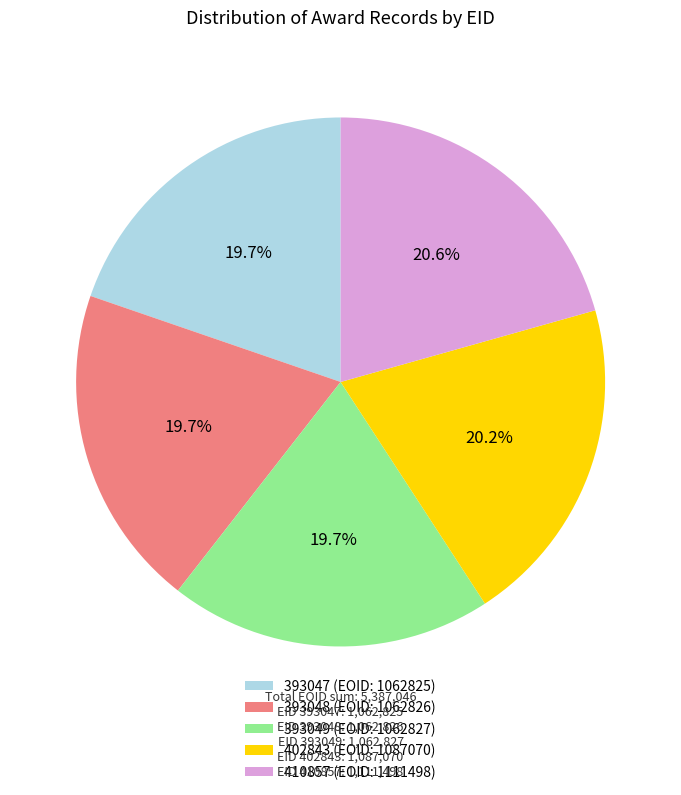

What is the total percentage of 393049 and 402843?

39.9%